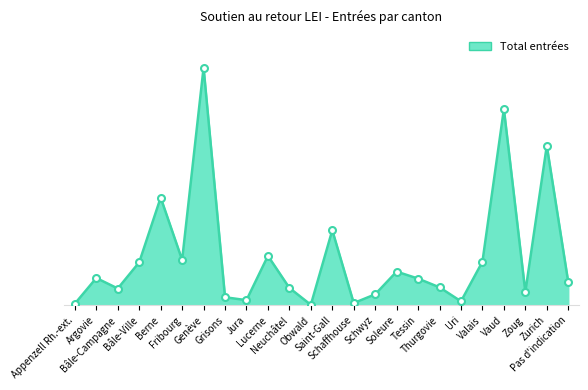

Which has a higher value, Thurgovie or Schwyz?

Thurgovie